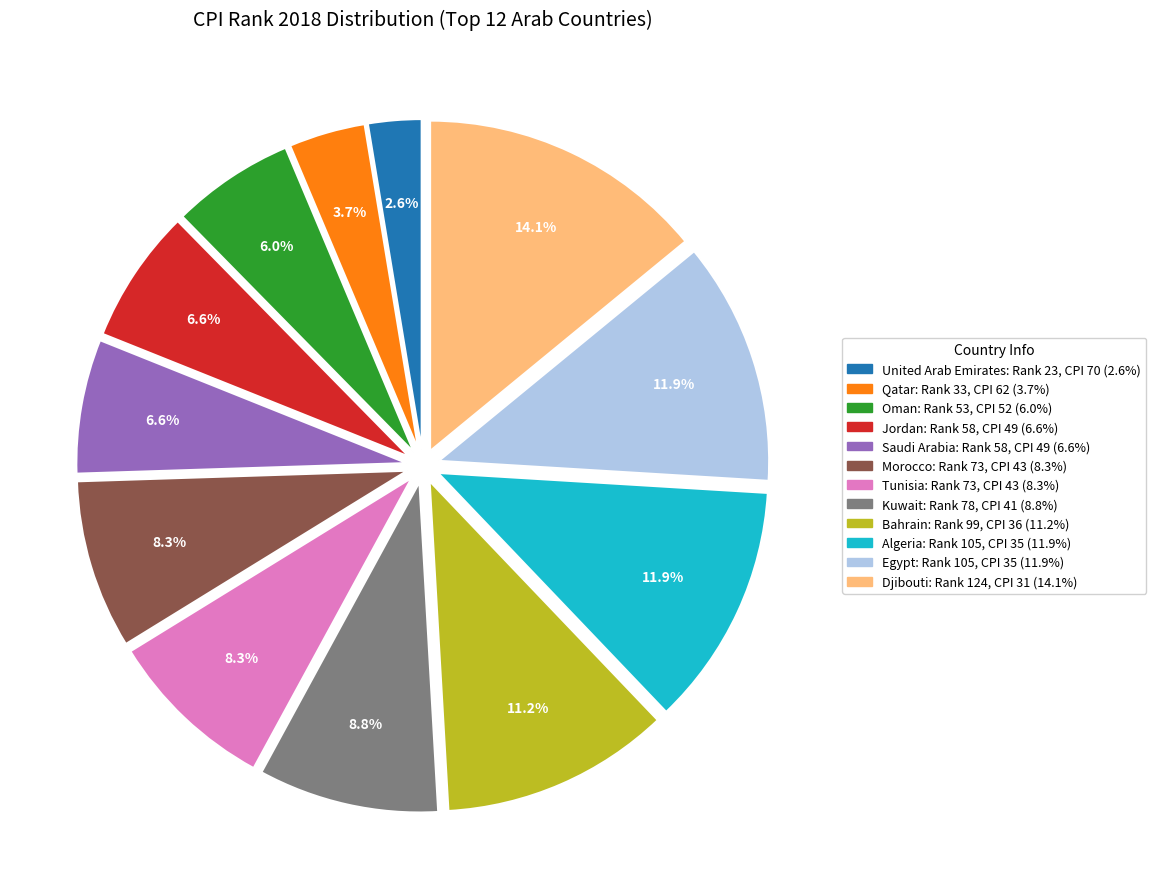

Is there any slice that represents more than half of the pie?

No